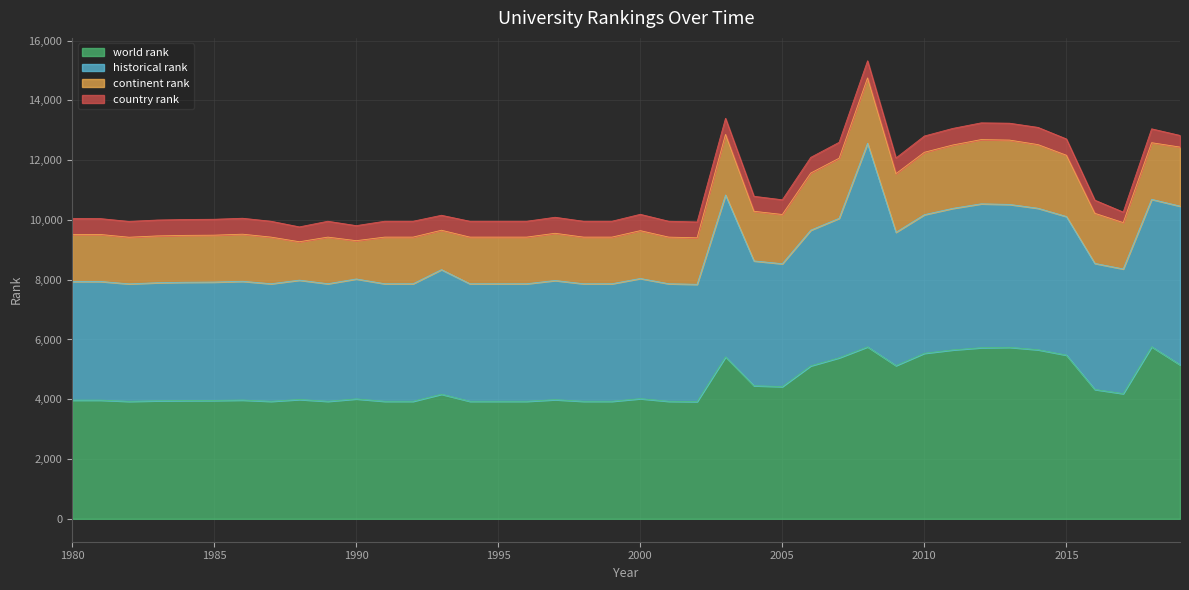

What are all the series names shown in the legend?

world rank, historical rank, continent rank, country rank